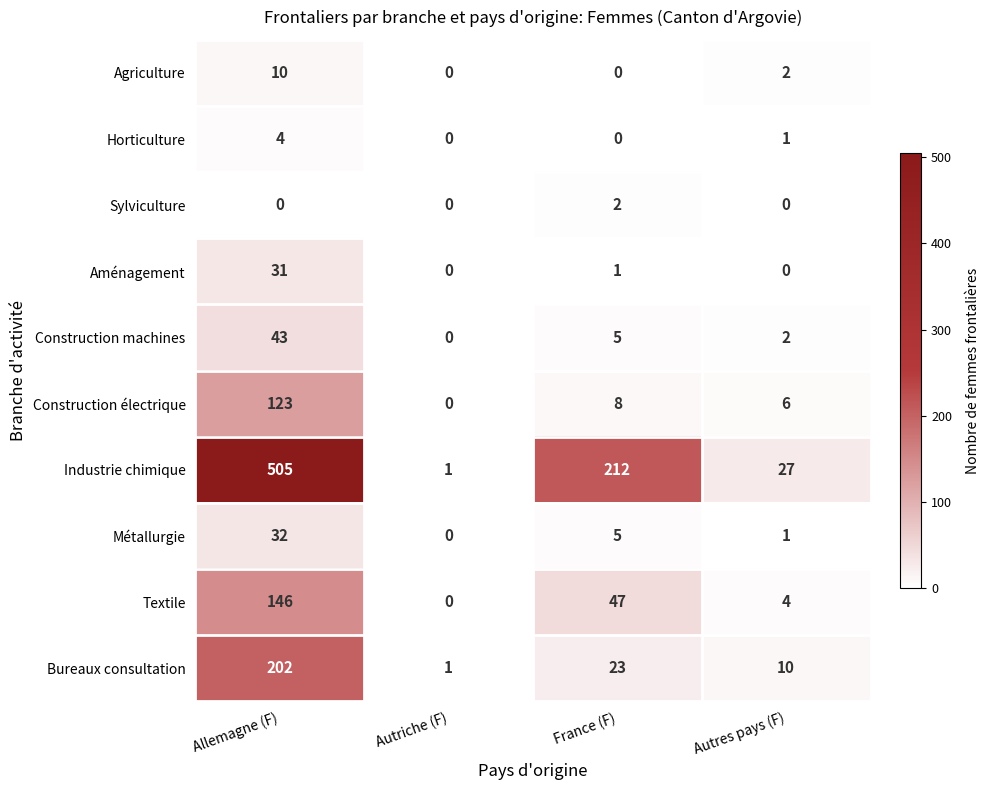

What is the difference between the highest and lowest values at Autriche (F)?

1